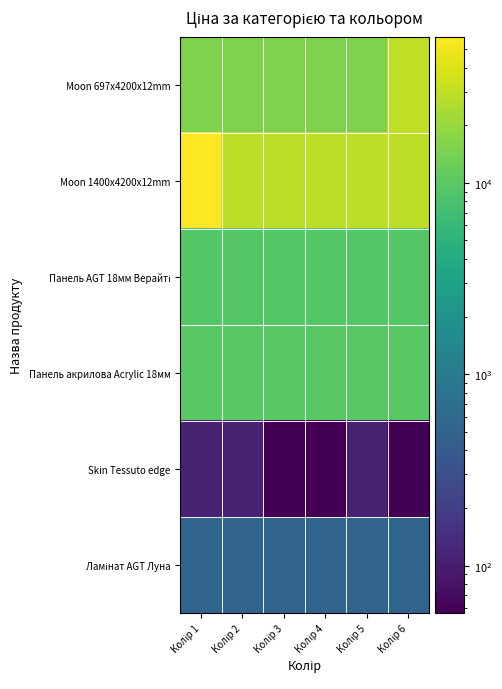

List the series in order of their peak value, lowest first.

Skin Tessuto edge, Ламінат AGT Луна, Панель AGT 18мм Верайті, Панель акрилова Acrylic 18мм, Moon 697x4200x12mm, Moon 1400x4200x12mm